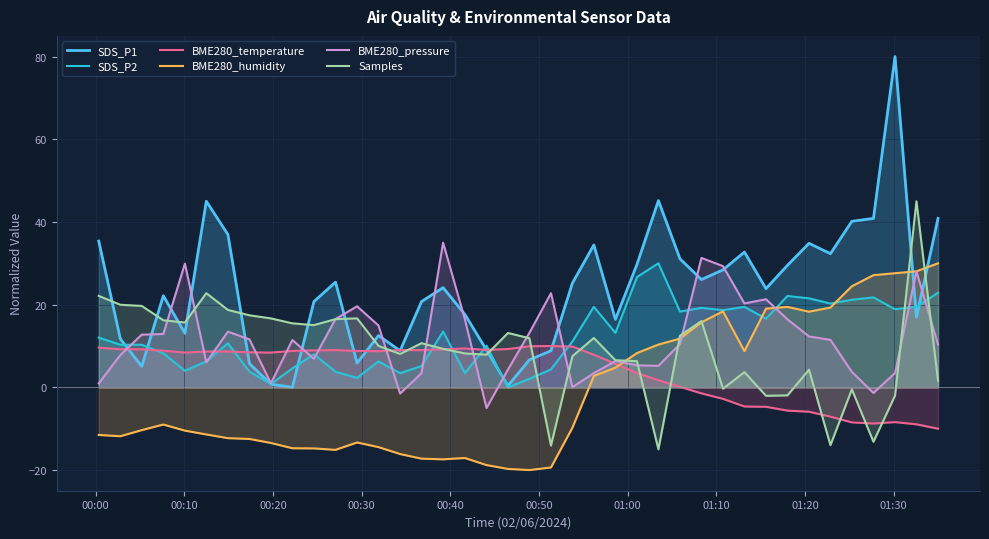

True or false: SDS_P2 and Samples cross at least once.

True